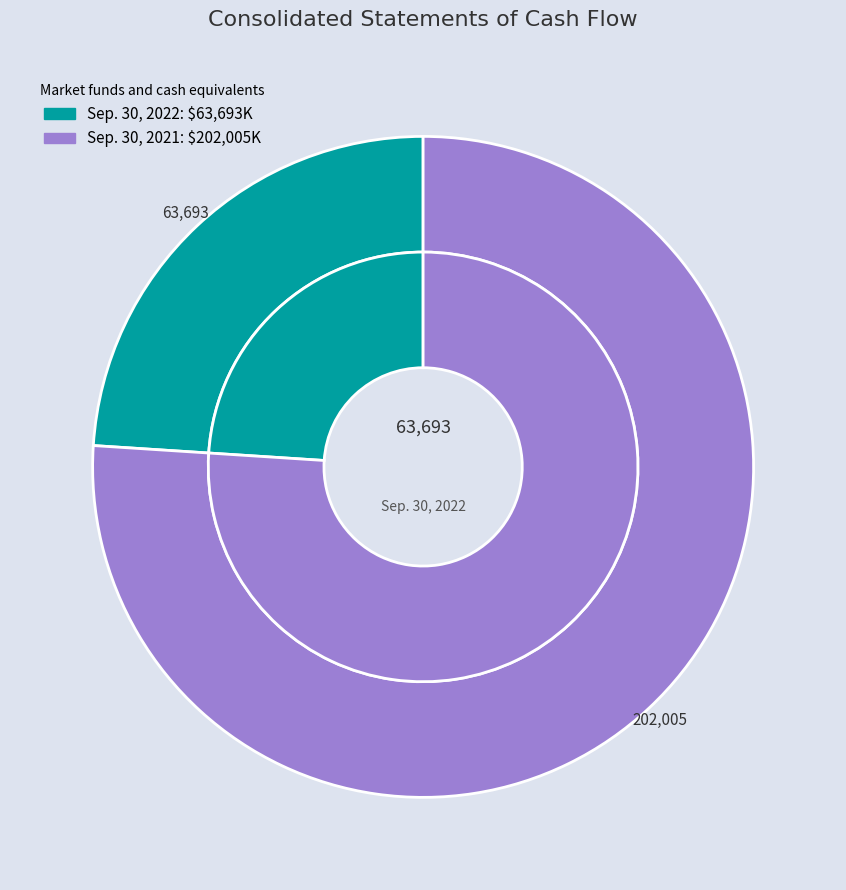

True or false: Sep. 30, 2021 accounts for 76% of the total.

True